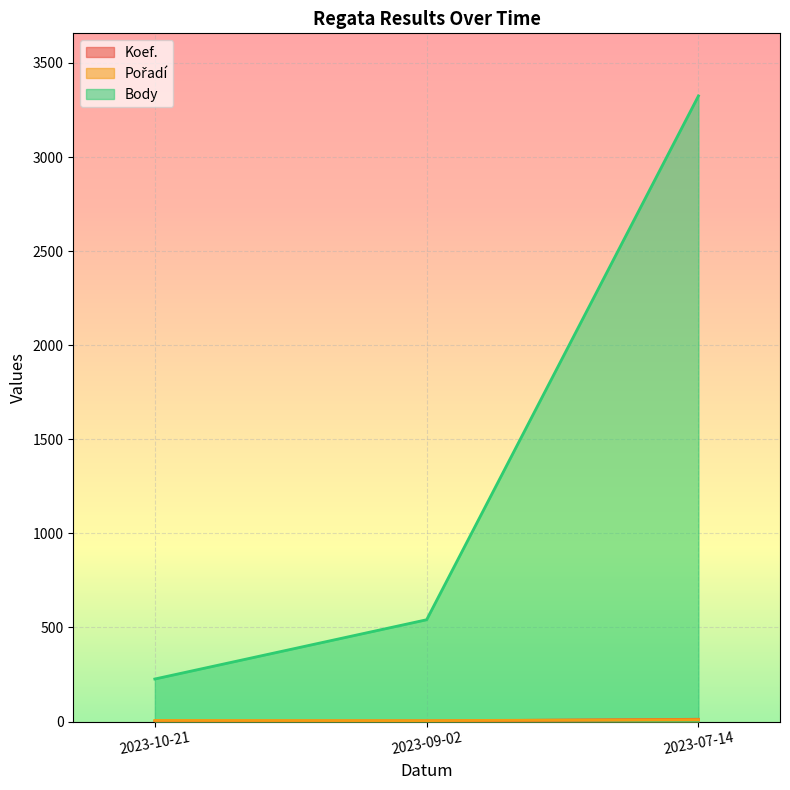

How many Pořadí values are between 5 and 10?

3